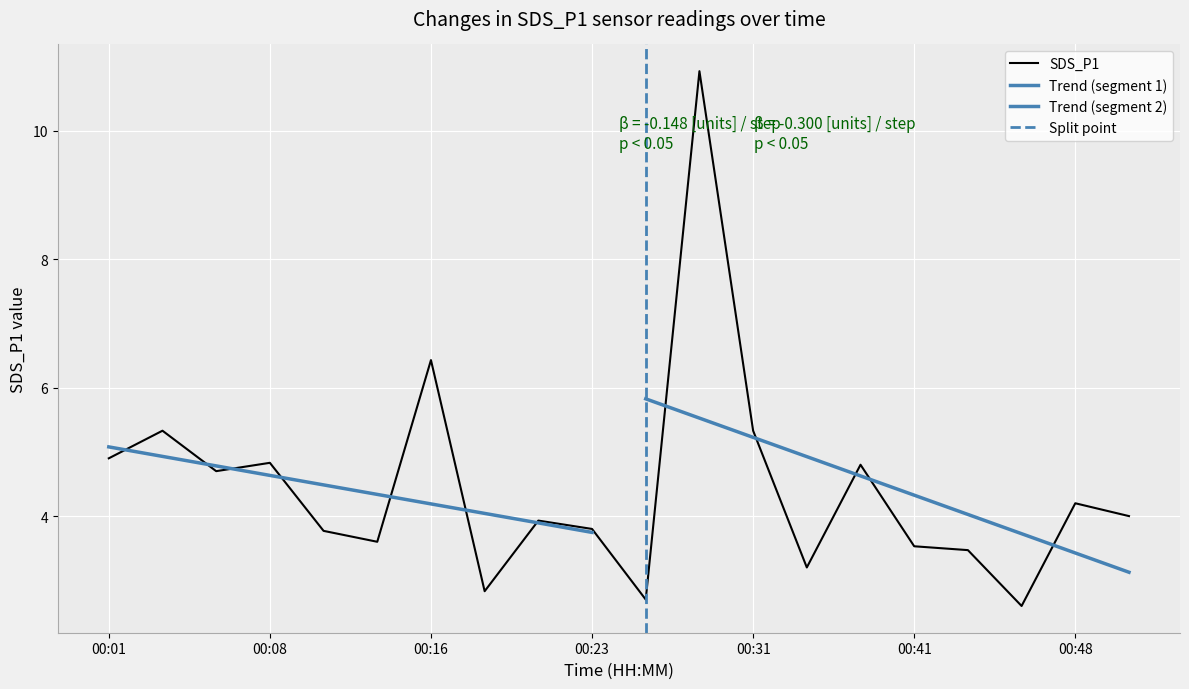

The value of SDS_P1 at 00:41 is 5.4. True or false?

False